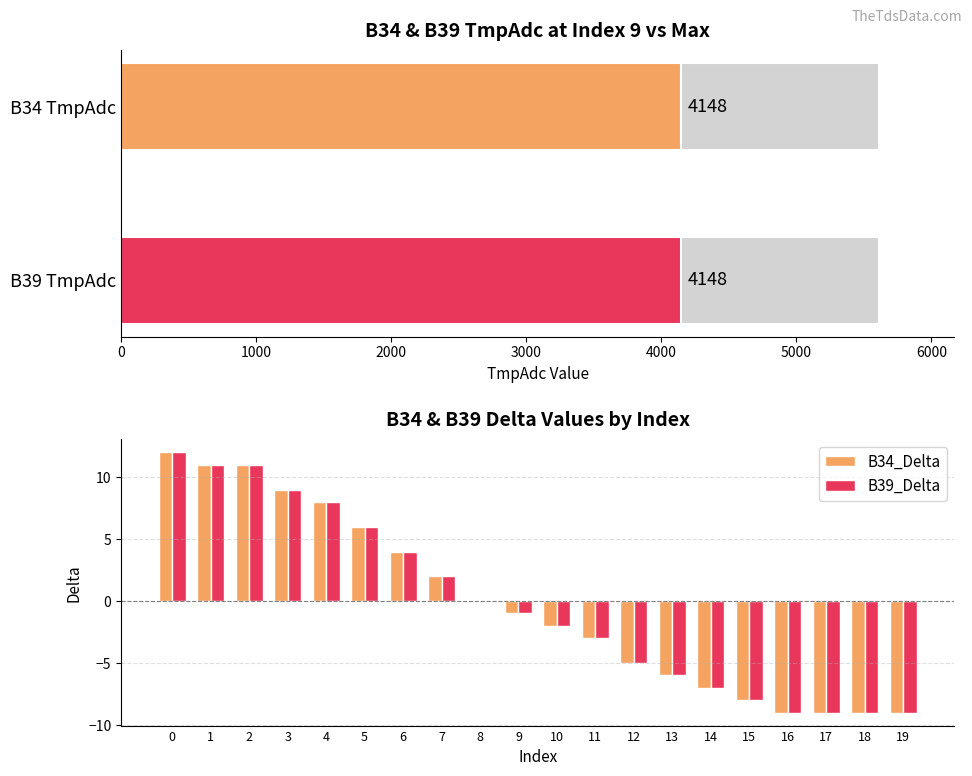

The value of B39_Delta at 14 is -11. True or false?

False